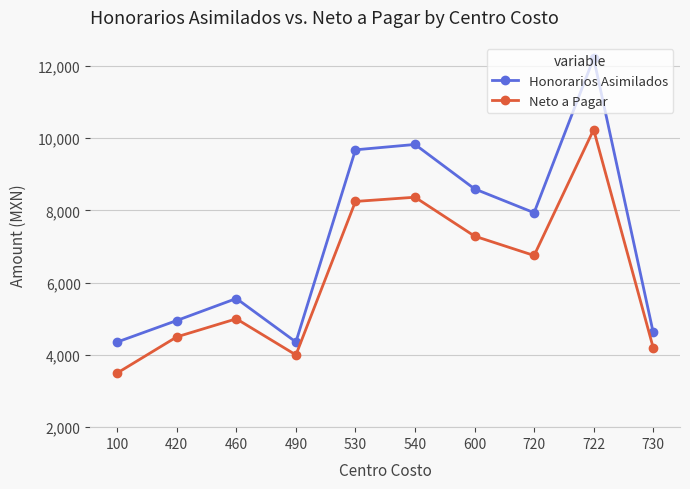

What is the minimum value shown in the chart?

3500.0